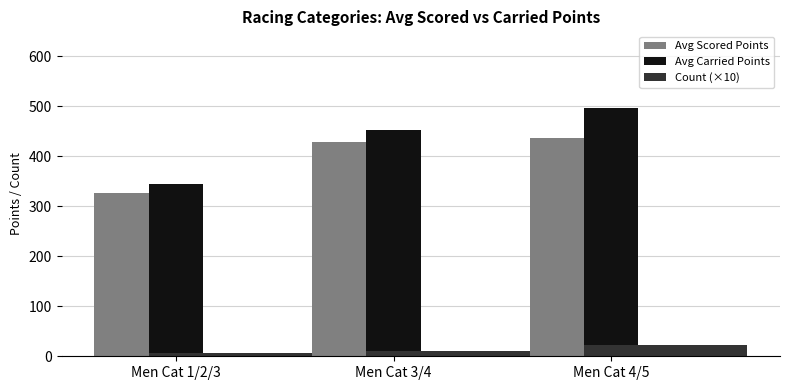

Are the bars horizontal?

No